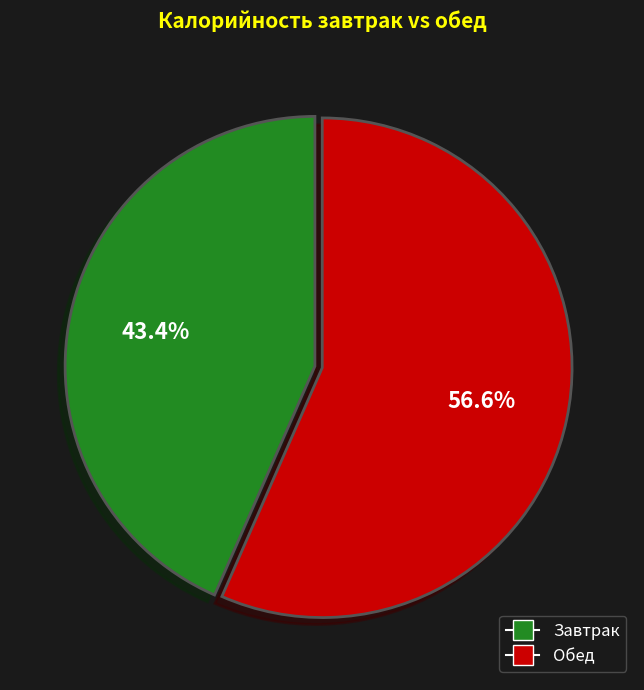

Is there a majority slice in this chart?

Yes